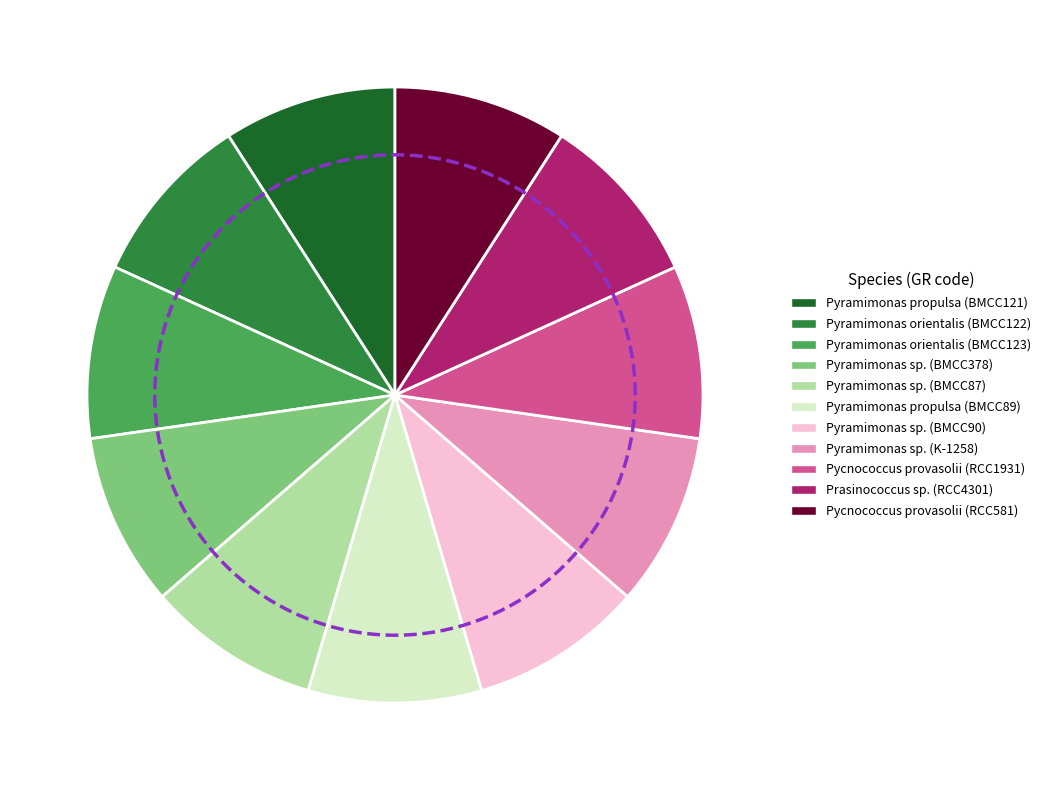

Is there any slice that represents more than half of the pie?

No